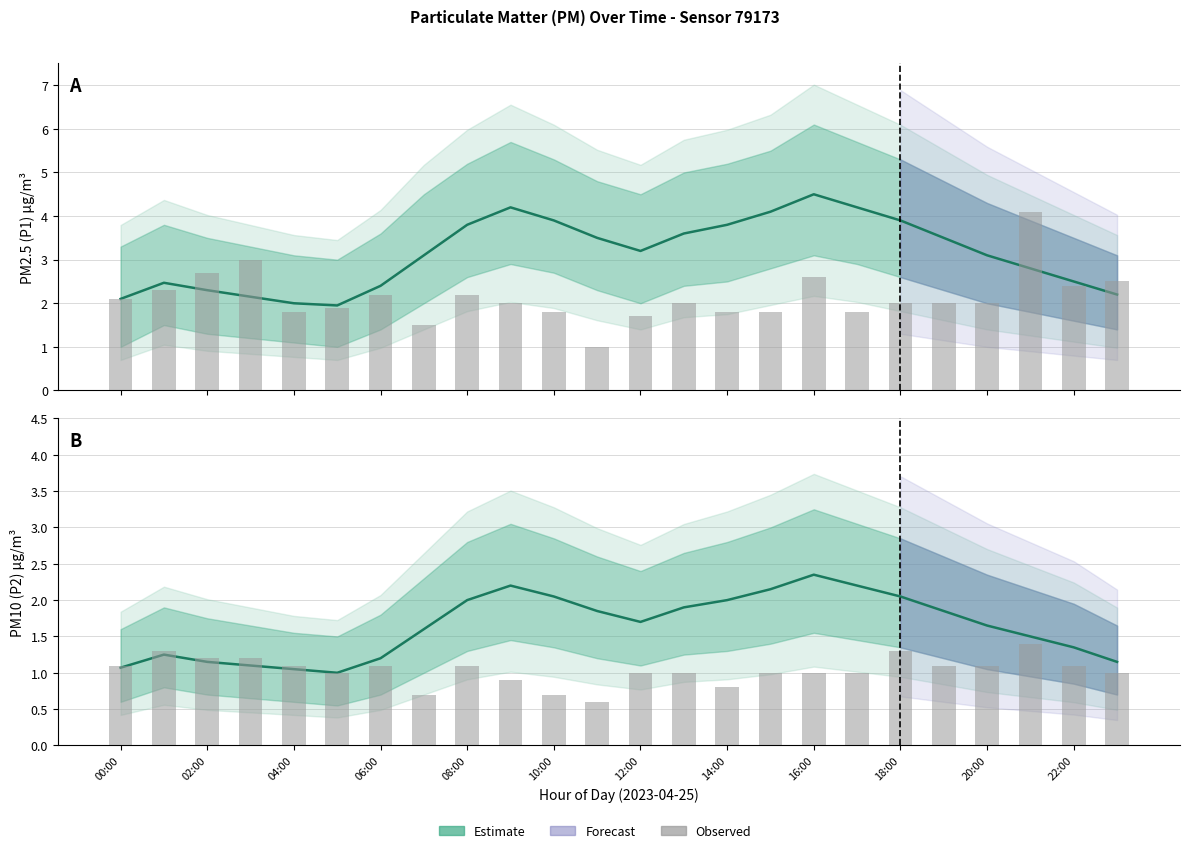

Between 13 and 19, which series saw the biggest shift?

P1 estimate